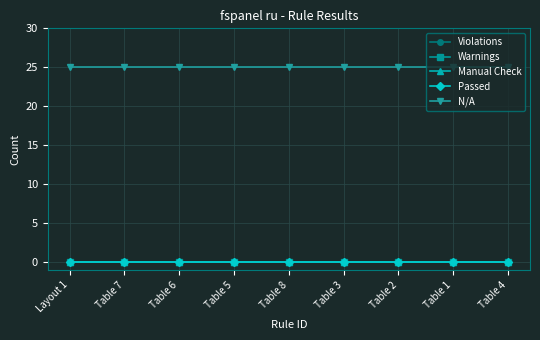

True or false: Violations and Warnings cross at least once.

False